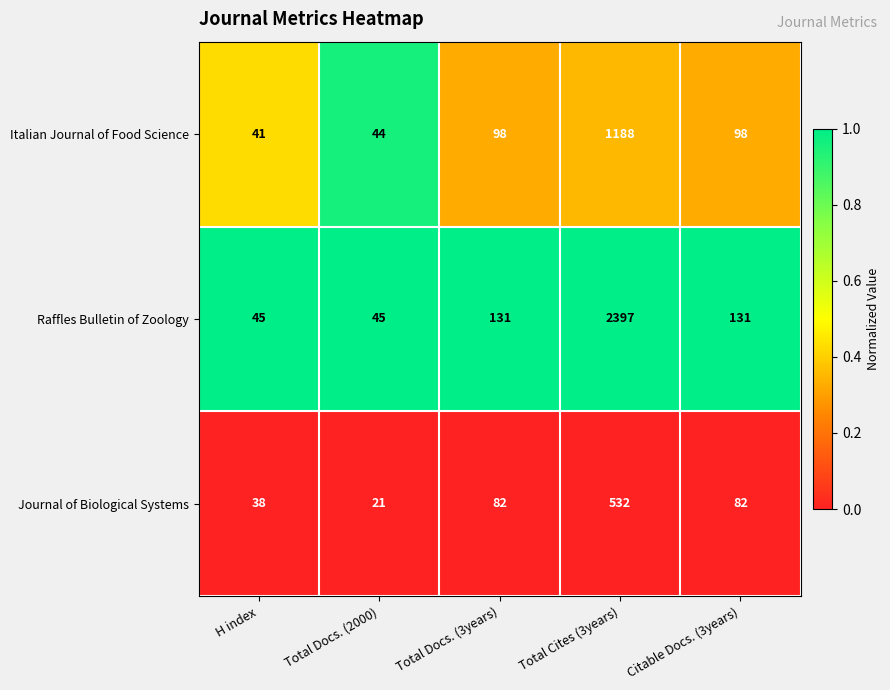

Count the number of categories in the chart.

5